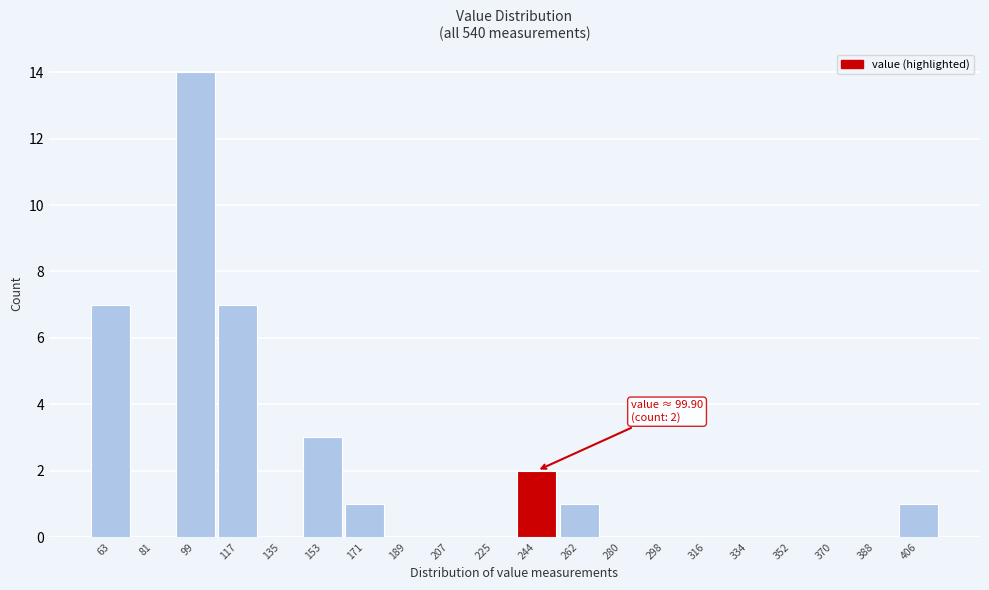

Reading left to right, list all the values displayed in this chart.

63=7	81=0	99=14	117=7	135=0	153=3	171=1	189=0	207=0	225=0	244=2	262=1	280=0	298=0	316=0	334=0	352=0	370=0	388=0	406=1